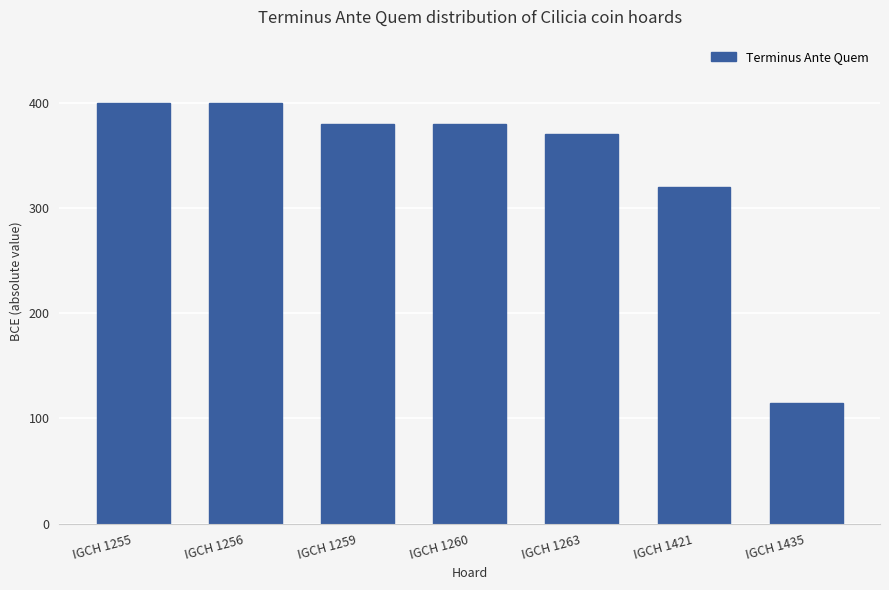

At which category does the chart reach its minimum across all series?

IGCH 1435